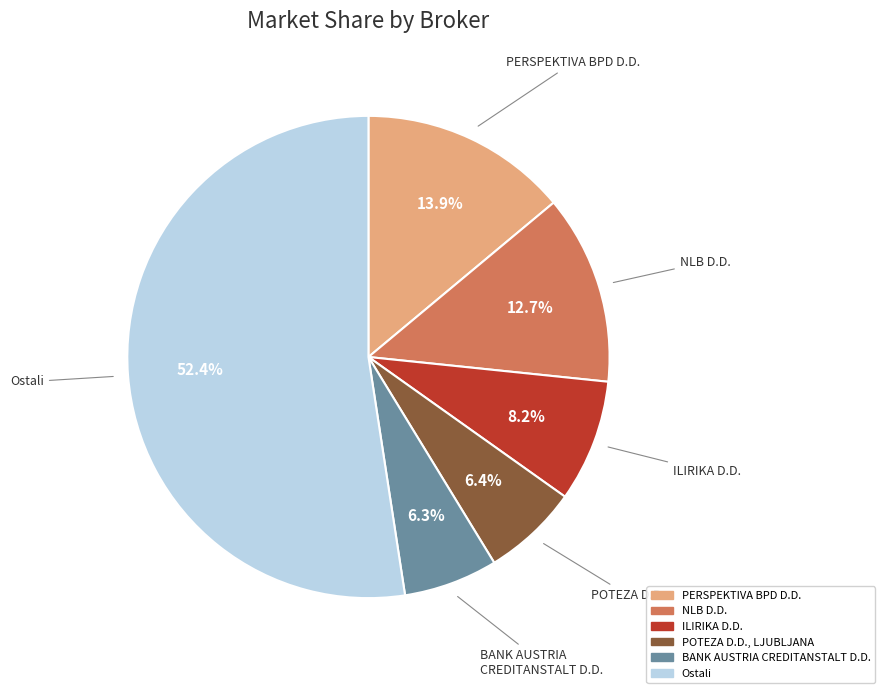

Is the sum of NLB D.D. and Ostali greater than half?

Yes